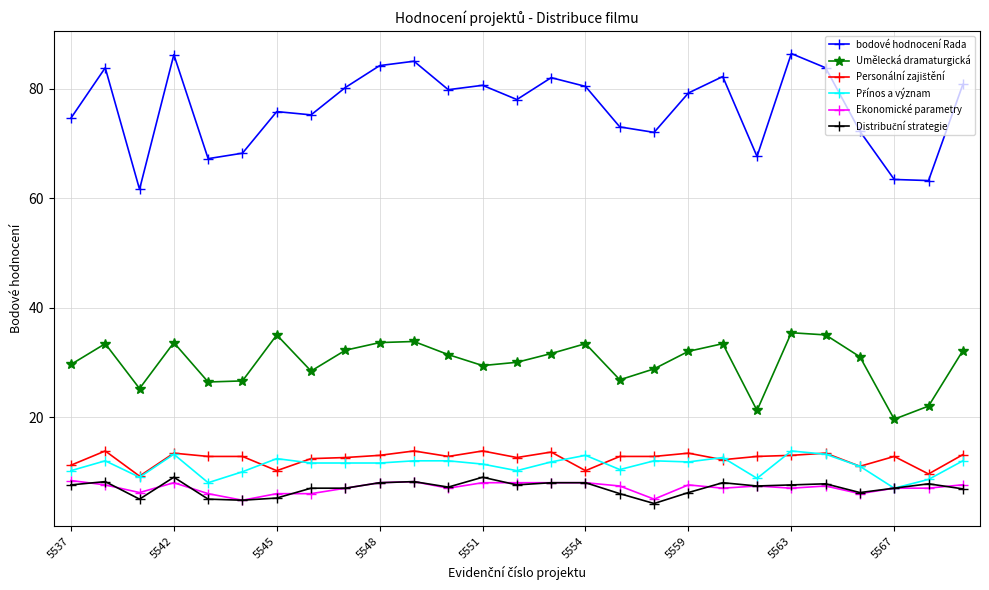

What is the average value of the bodové hodnocení Rada series?

76.5